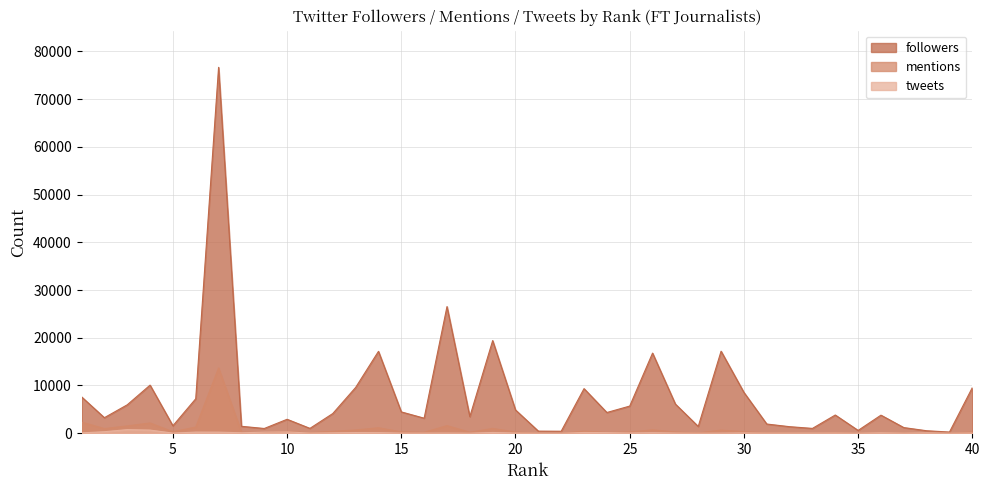

Which series has the widest spread of values?

followers